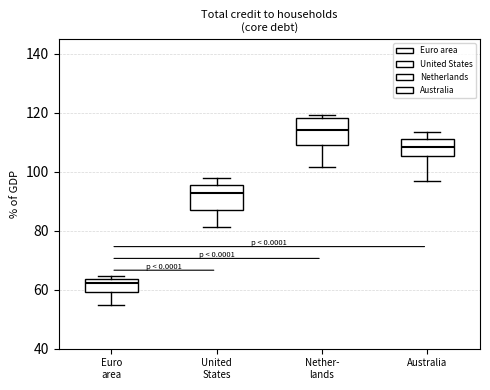

Where is the lower edge of the box for Nether- lands on the y-axis? The values are not printed on the chart, so give them approximately, as read against the axis.

110